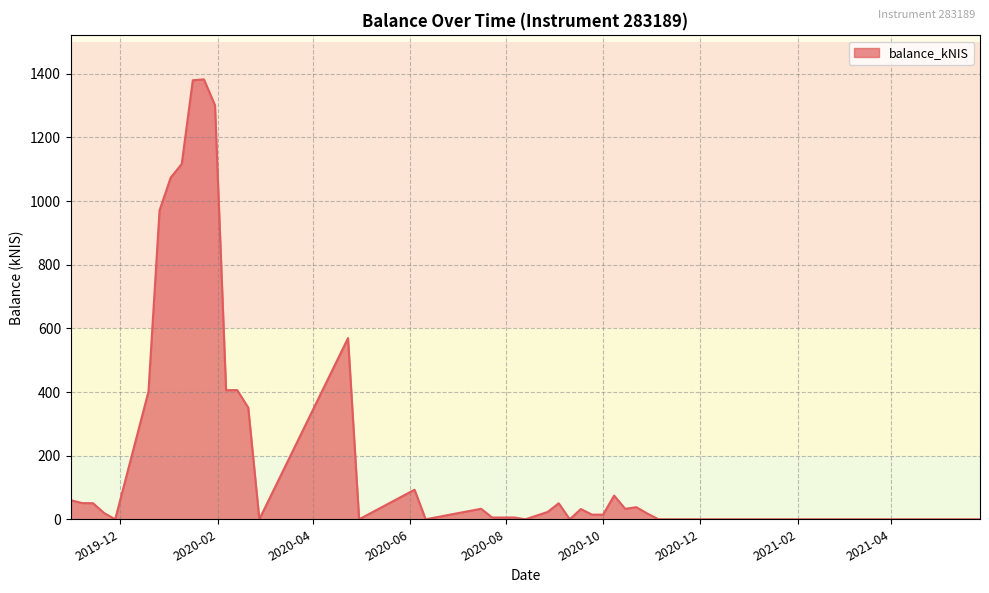

What is the difference between the maximum and minimum values?

1382.6